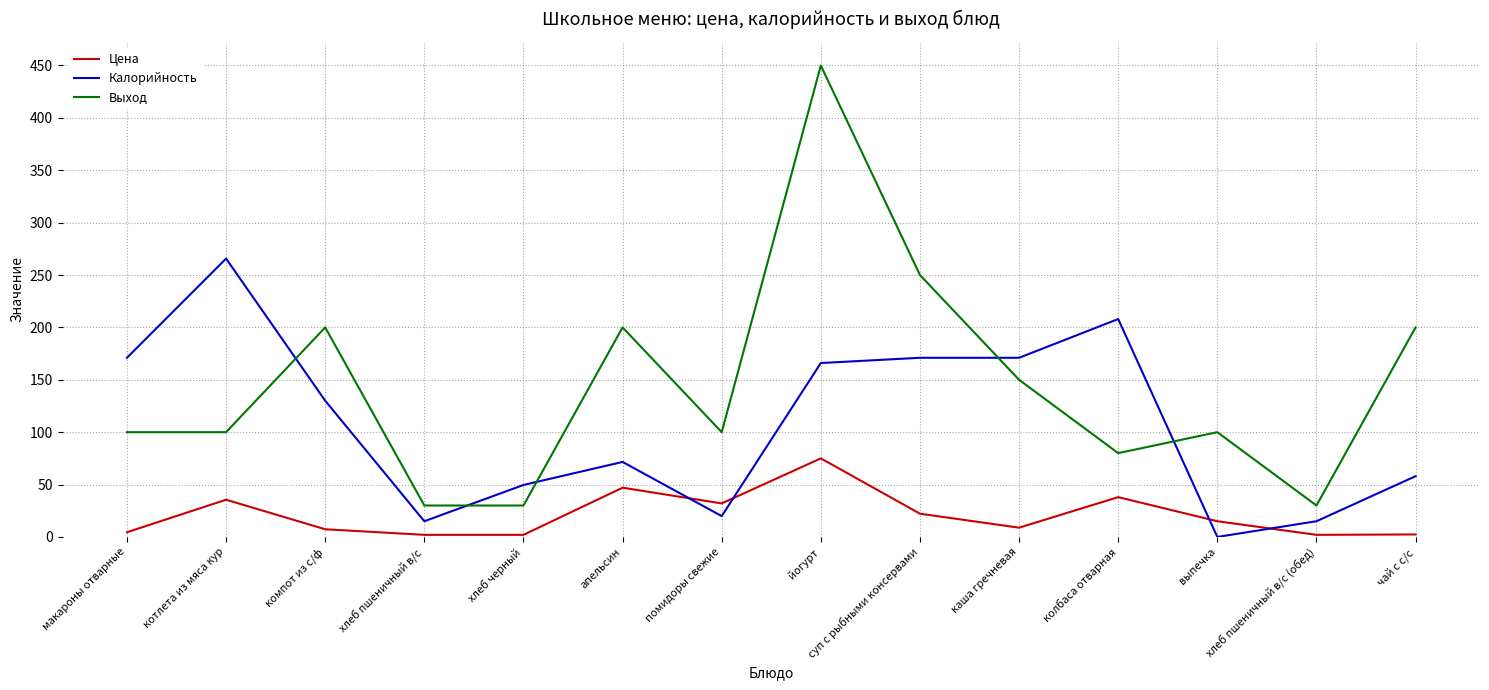

What is the maximum value shown in the chart?

450.0